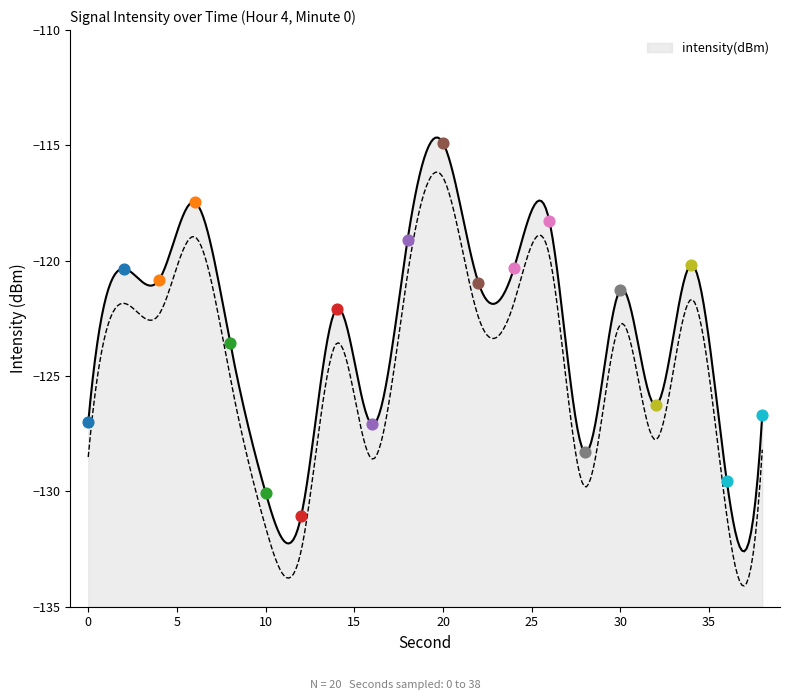

What is the change in value from 6 to 18?

-1.6